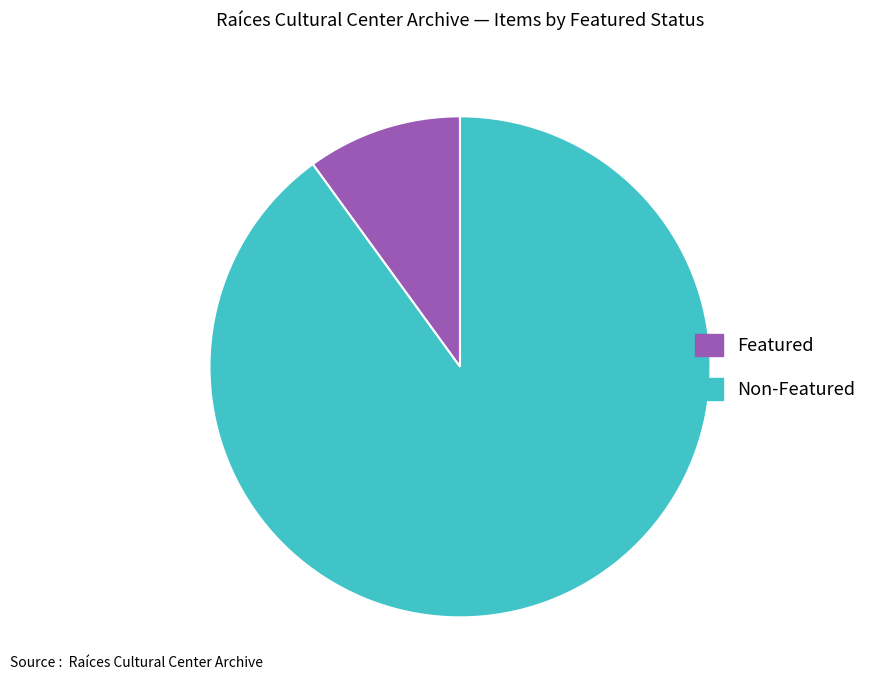

The Non-Featured slice represents 98% of the pie. True or false?

False